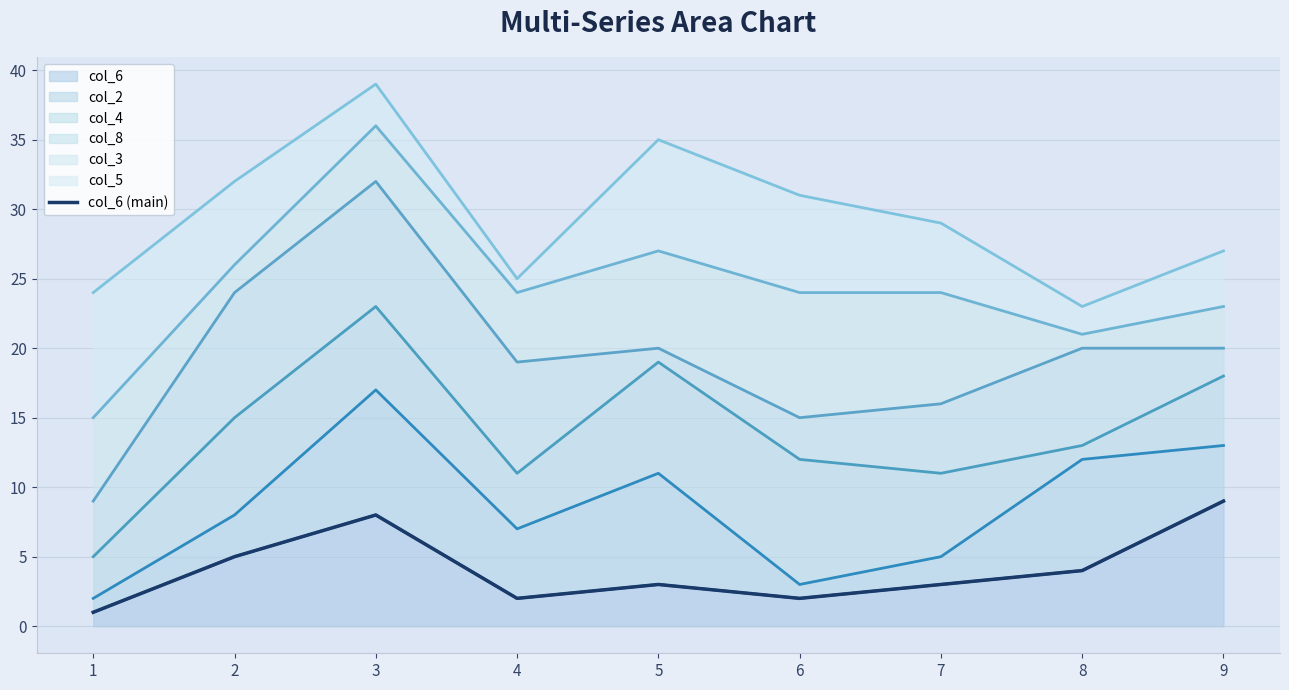

Rank the categories by value from lowest to highest.

1, 4, 6, 5, 7, 8, 2, 3, 9